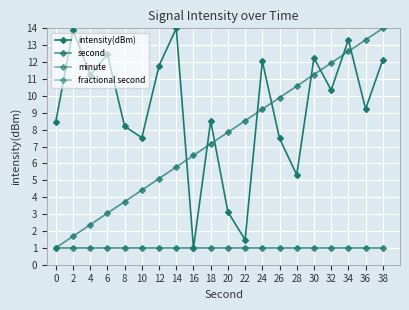

How many lines are shown in the chart?

4